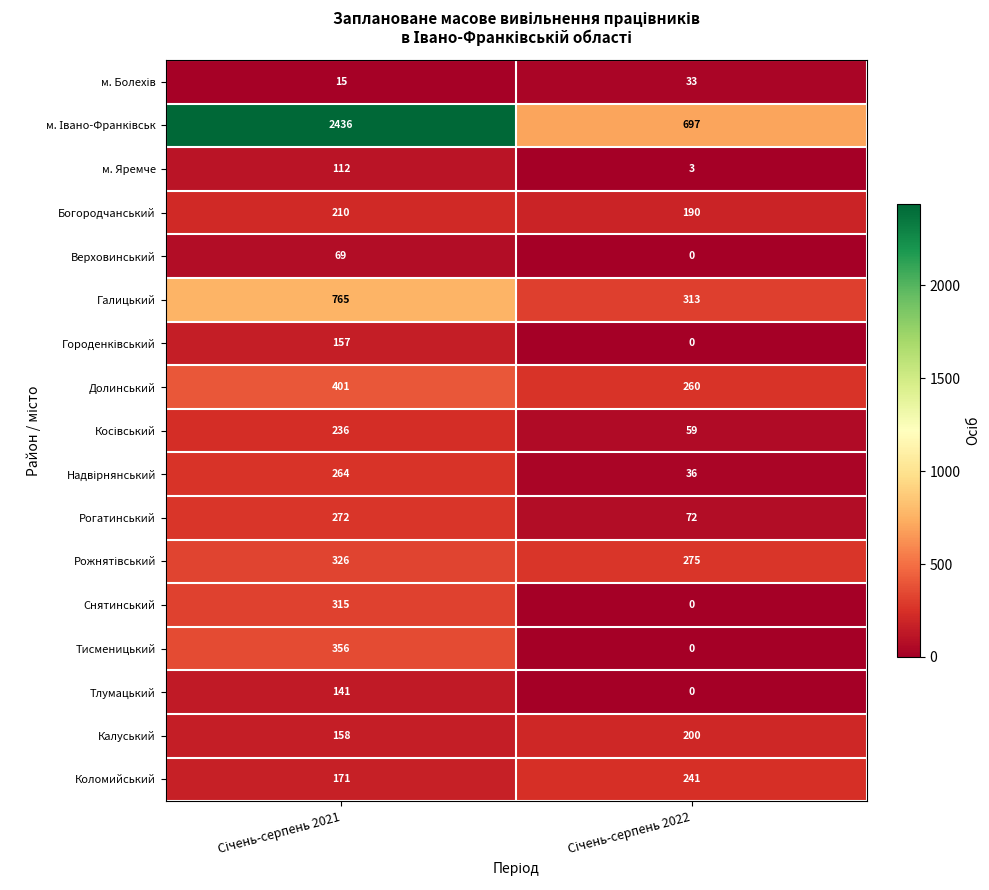

What is the highest value of the Верховинський series?

69